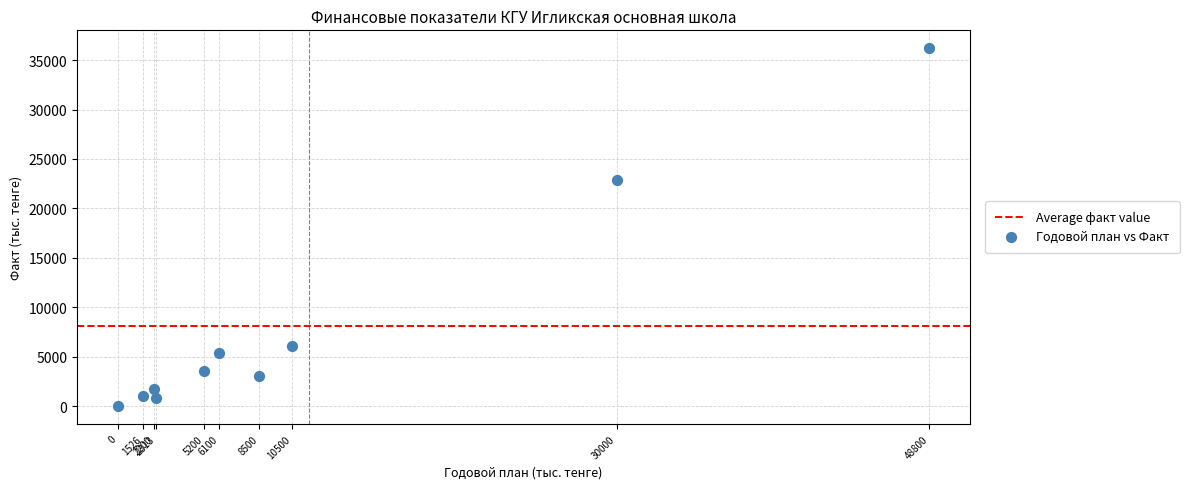

What is the range of X values (max minus min)?

48800.0